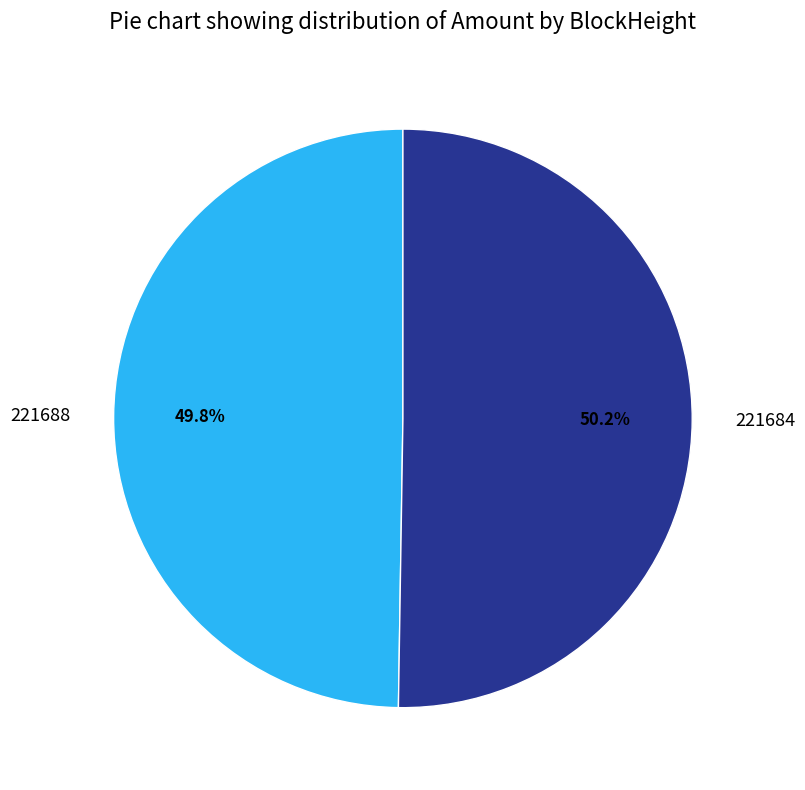

What is the ratio of the value at 221684 to the value at 221688?

1.0